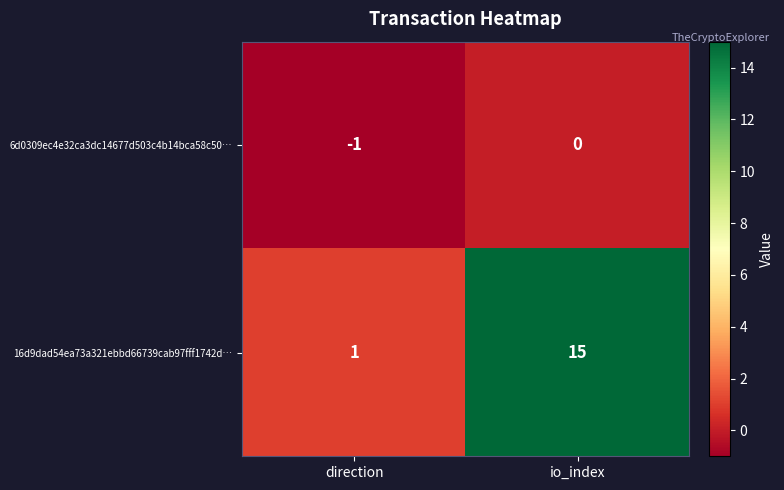

The 16d9dad54ea73a321ebbd66739cab97fff1742d… series shows 2 at direction. True or false?

False